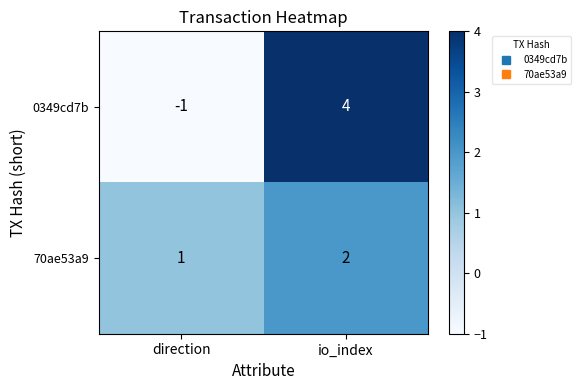

Which label corresponds to the smallest value in the chart?

direction